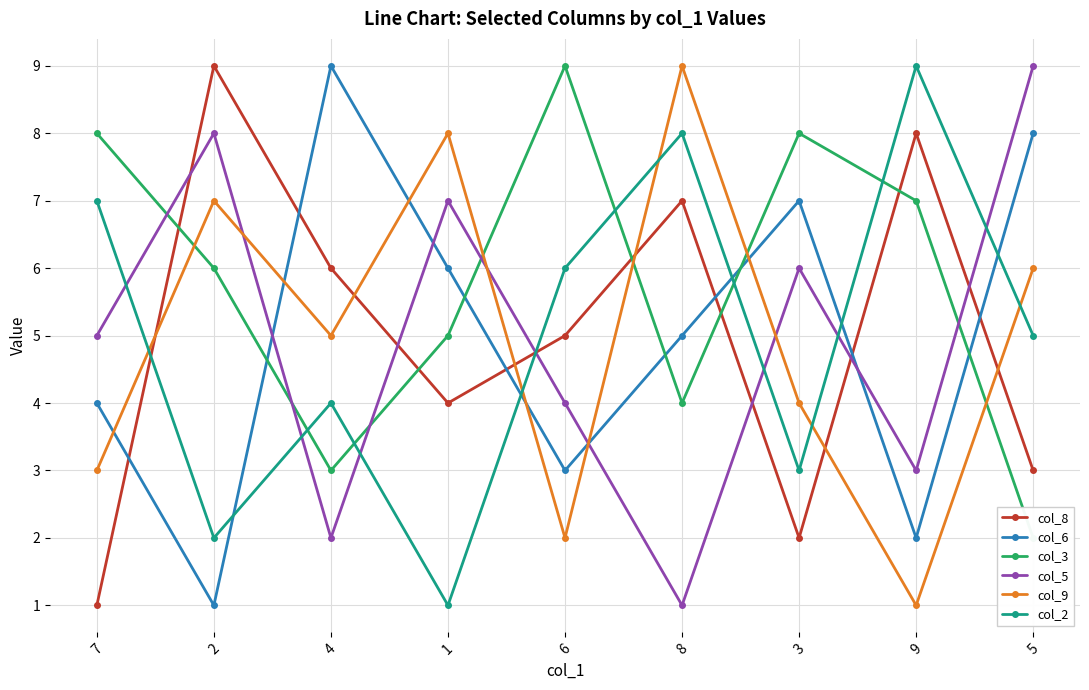

What is the minimum value for col_9?

1